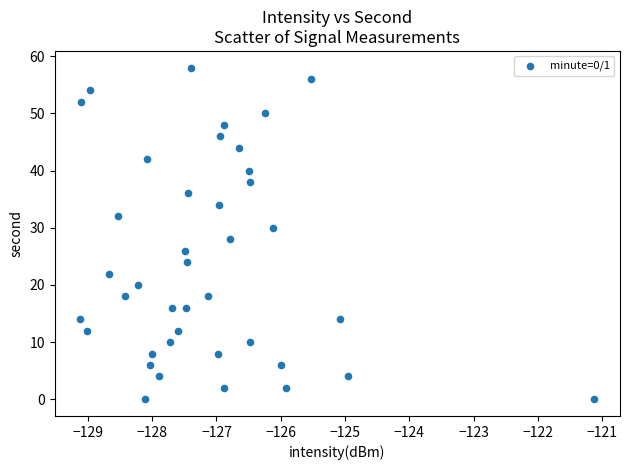

What is the range of Y values (max minus min)?

58